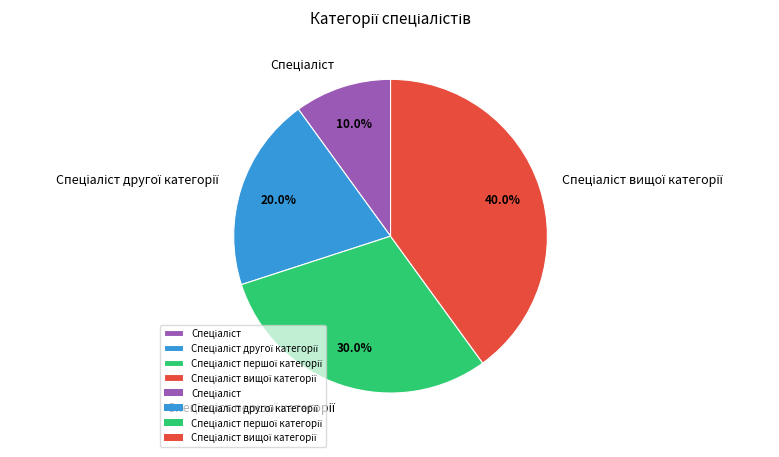

Does any single category account for the majority?

No